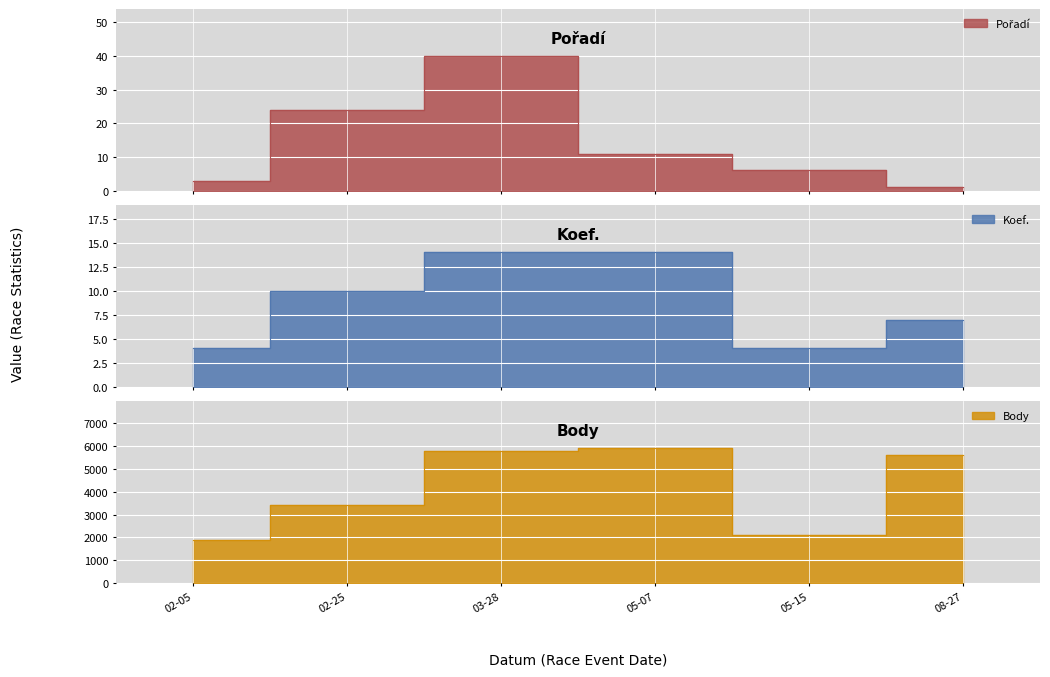

Read the Pořadí value at 02-05.

3